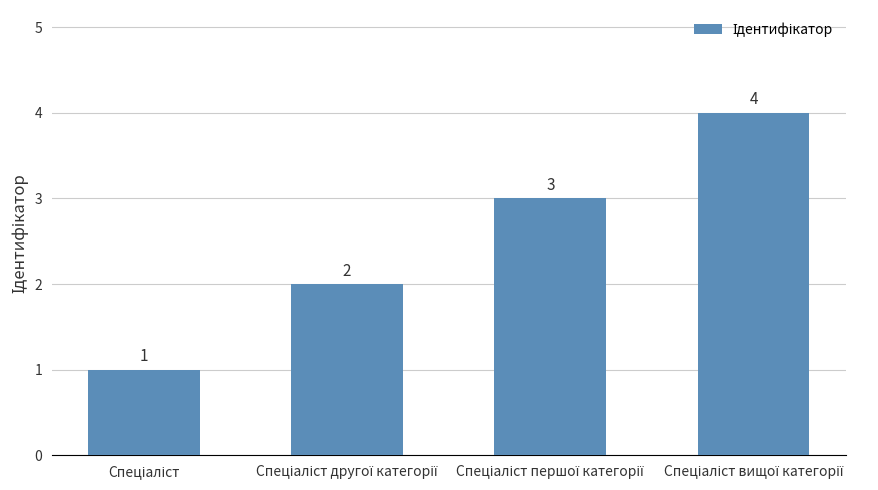

What is the sum of all values?

10